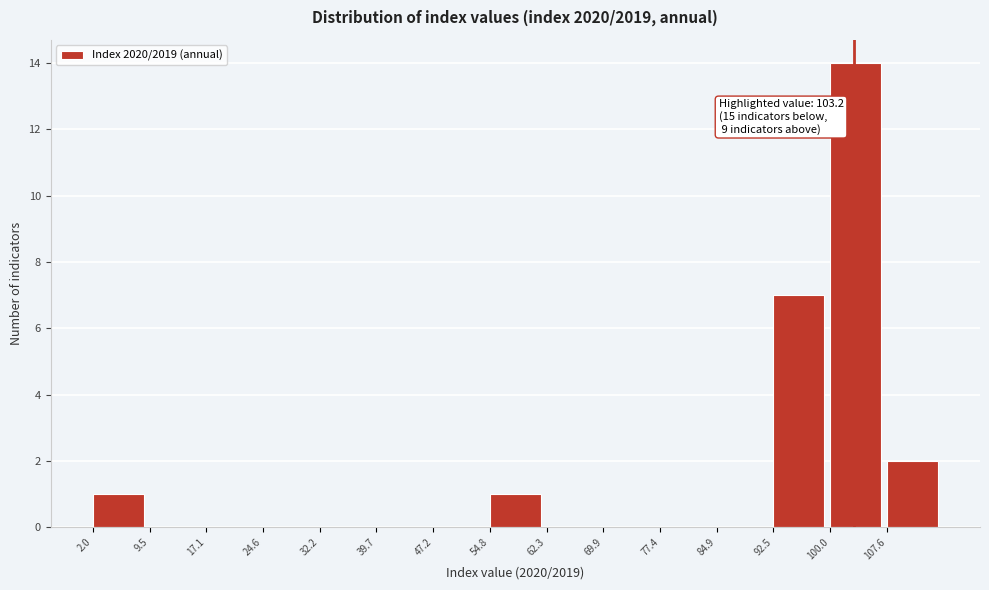

Over which range of the x-axis is the bar tallest?

100 to 108